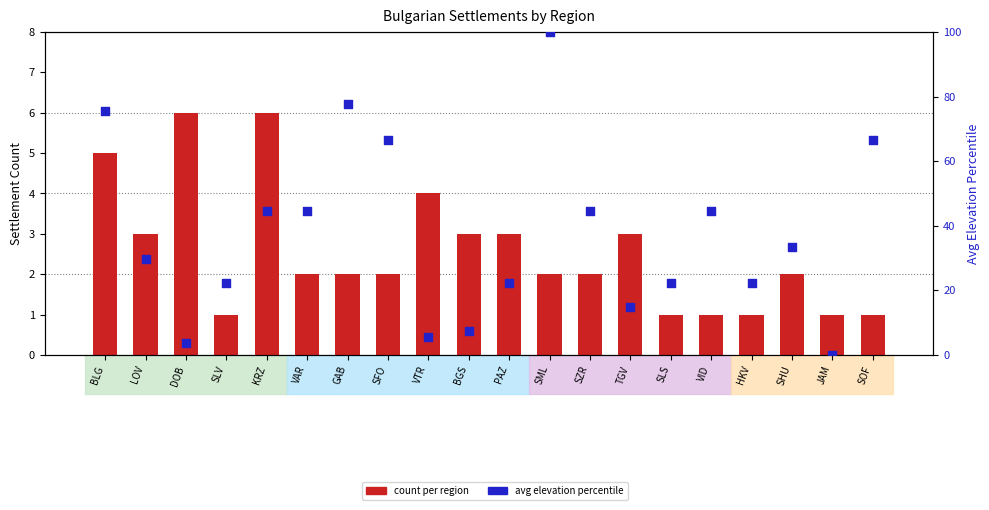

Is the value of avg elevation percentile at SML greater than the value of count at SML?

Yes